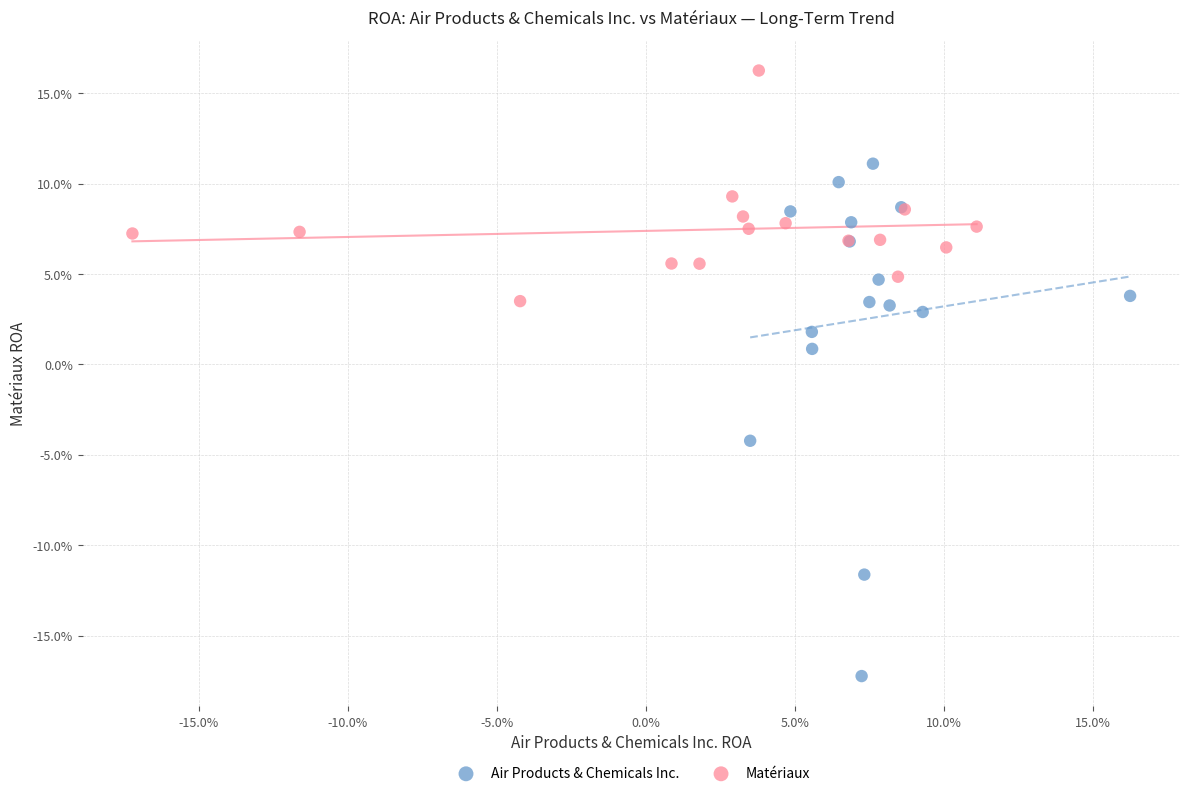

What are all the series names shown in the legend?

Air Products & Chemicals Inc., Matériaux